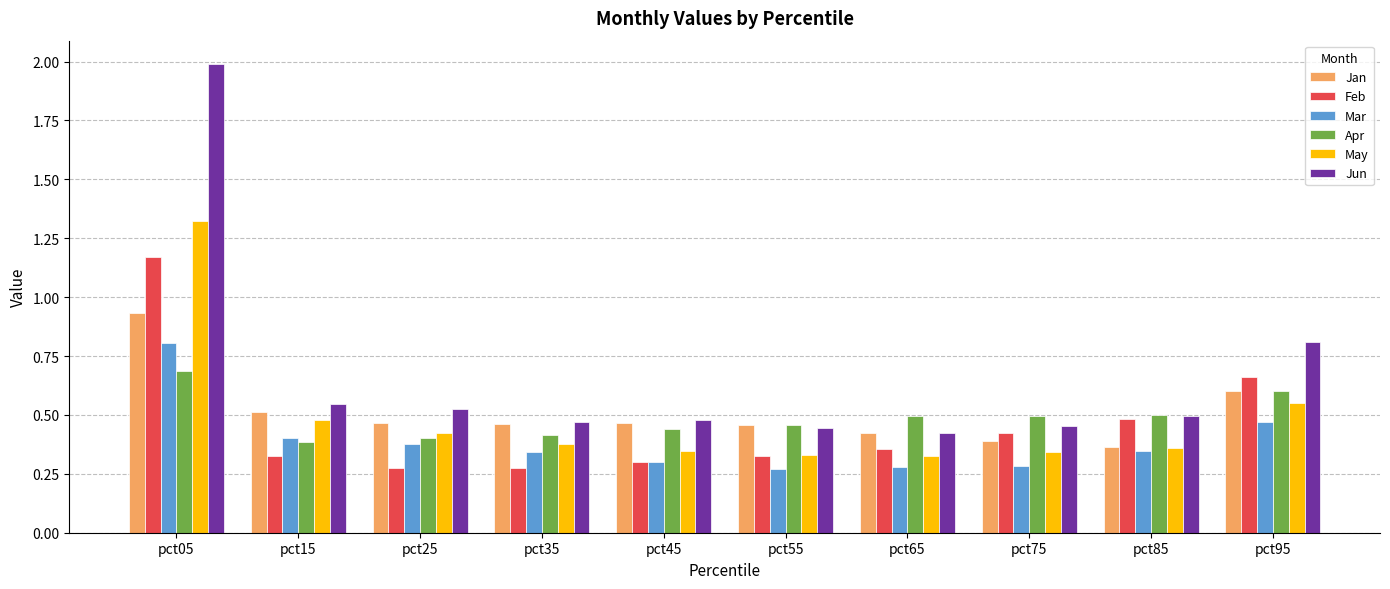

Rank the series by their maximum value, from lowest to highest.

Apr, Mar, Jan, Feb, May, Jun